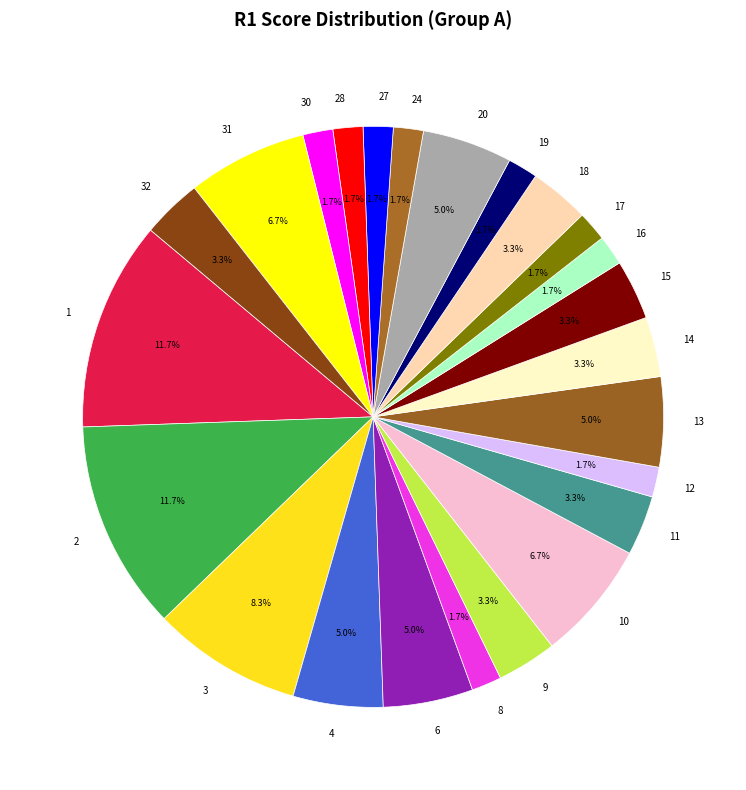

Between 13 and 28, which is larger?

13